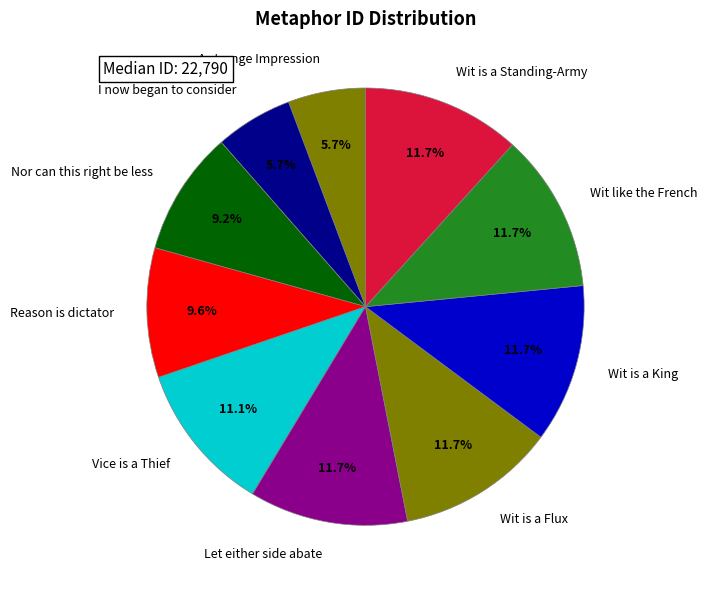

What is the total percentage of Vice is a Thief and Reason is dictator?

20.7%